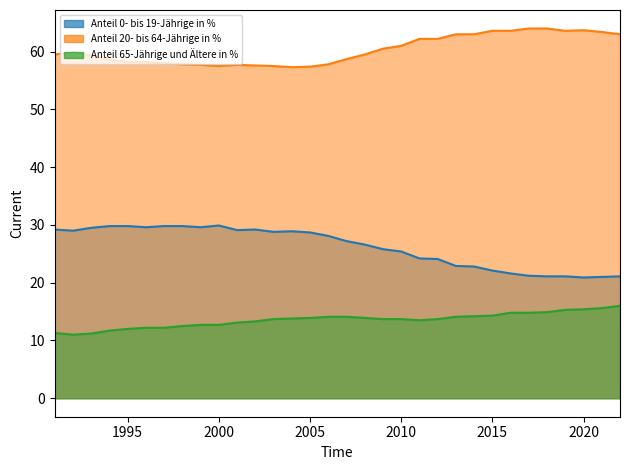

Does the chart have visible grid lines?

No